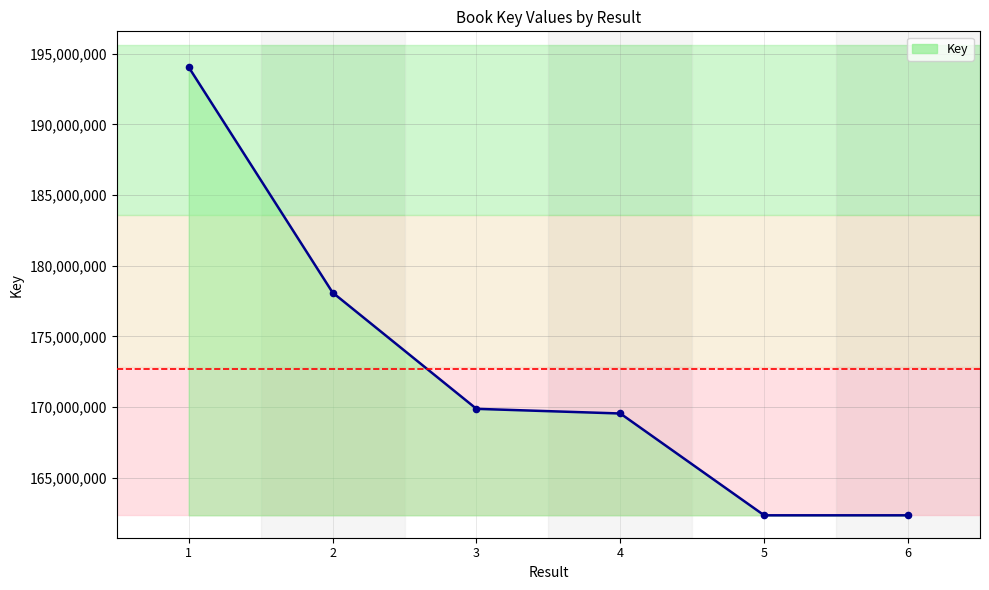

What is the ratio of the value at 2 to the value at 5?

1.1